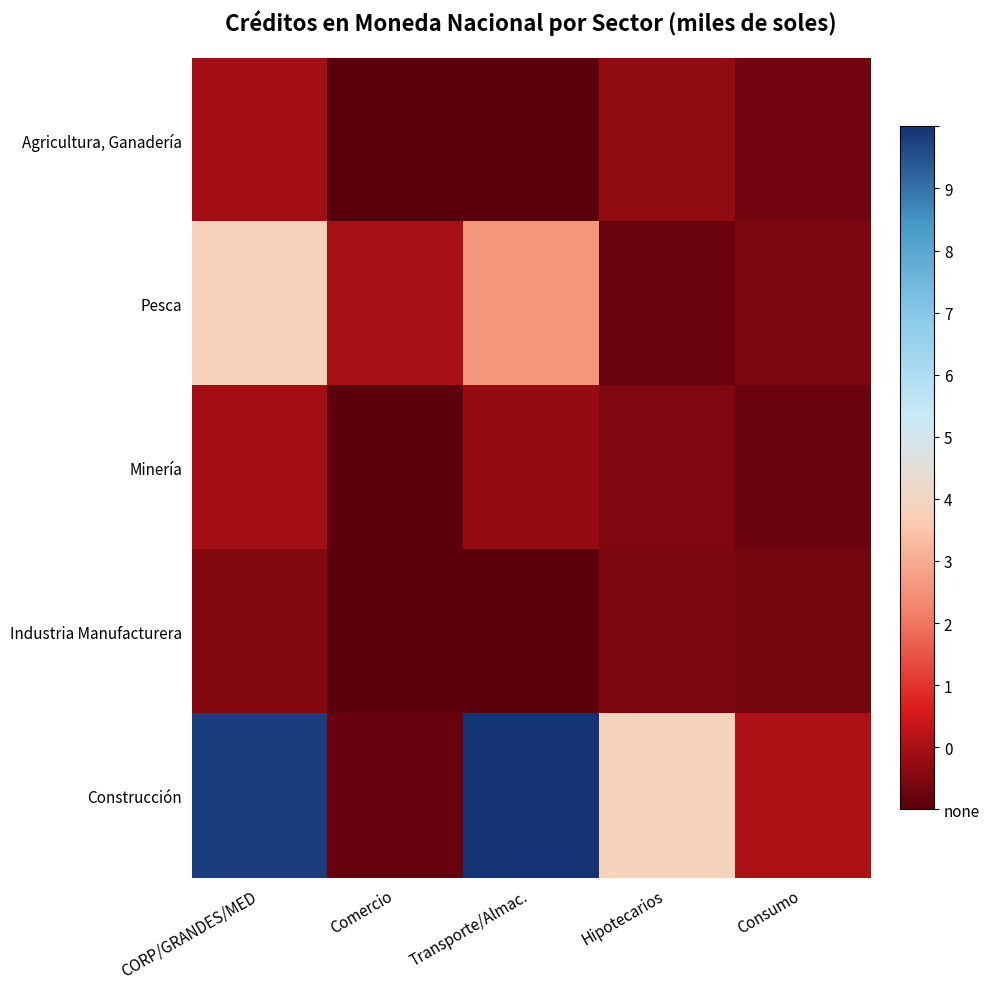

At how many categories does at least one series exceed 0?

5